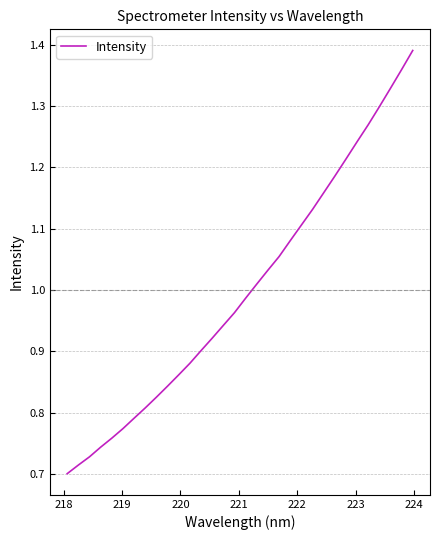

How many lines are shown in the chart?

1